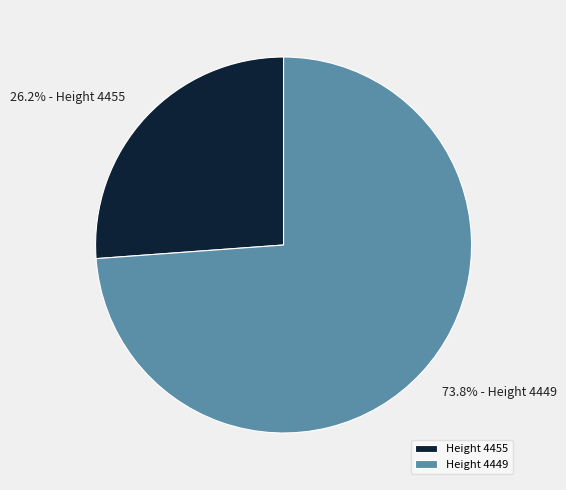

Which category accounts for the majority?

Height 4449